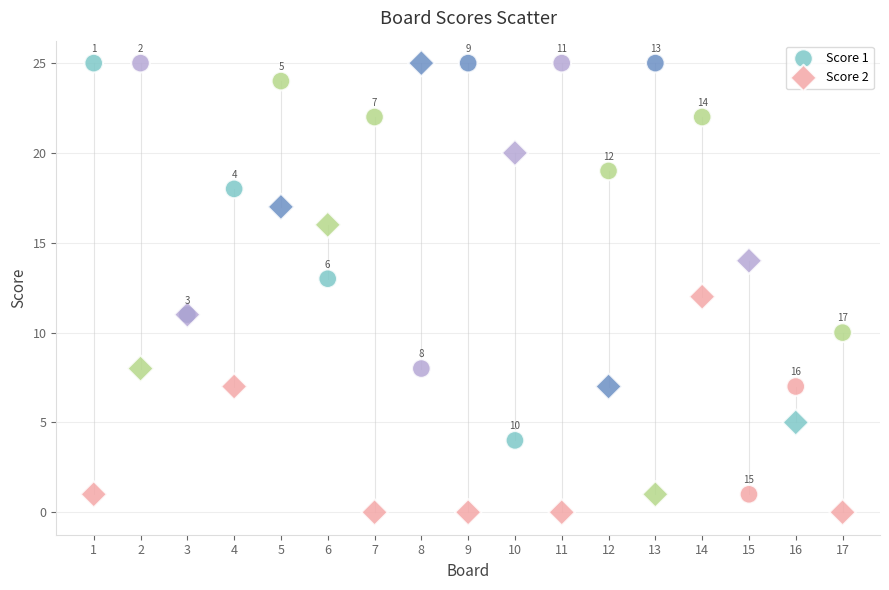

Which series has the widest spread of Y values?

Score 2